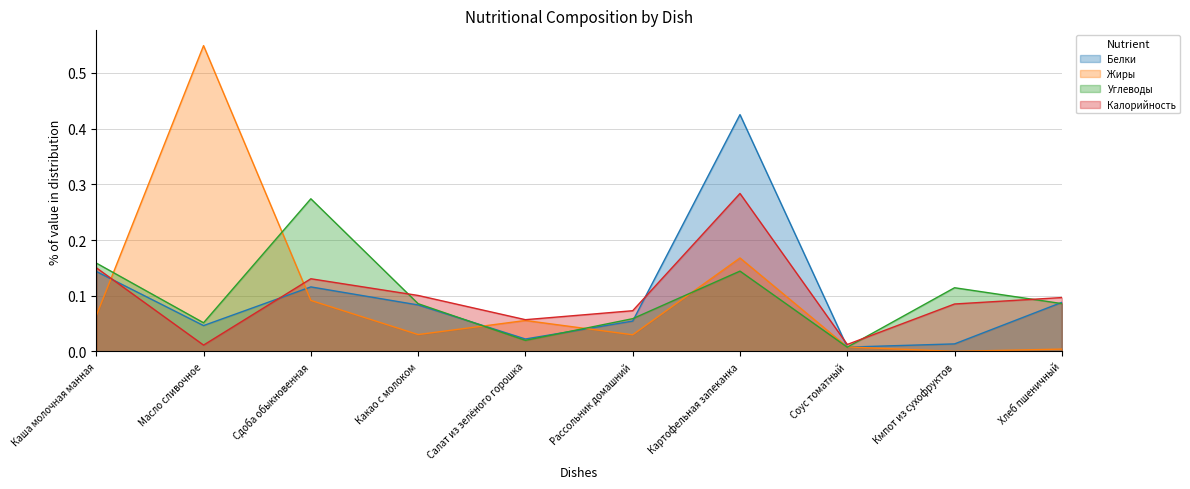

Is the value of Калорийность at Какао с молоком greater than the value of Жиры at Масло сливочное?

No